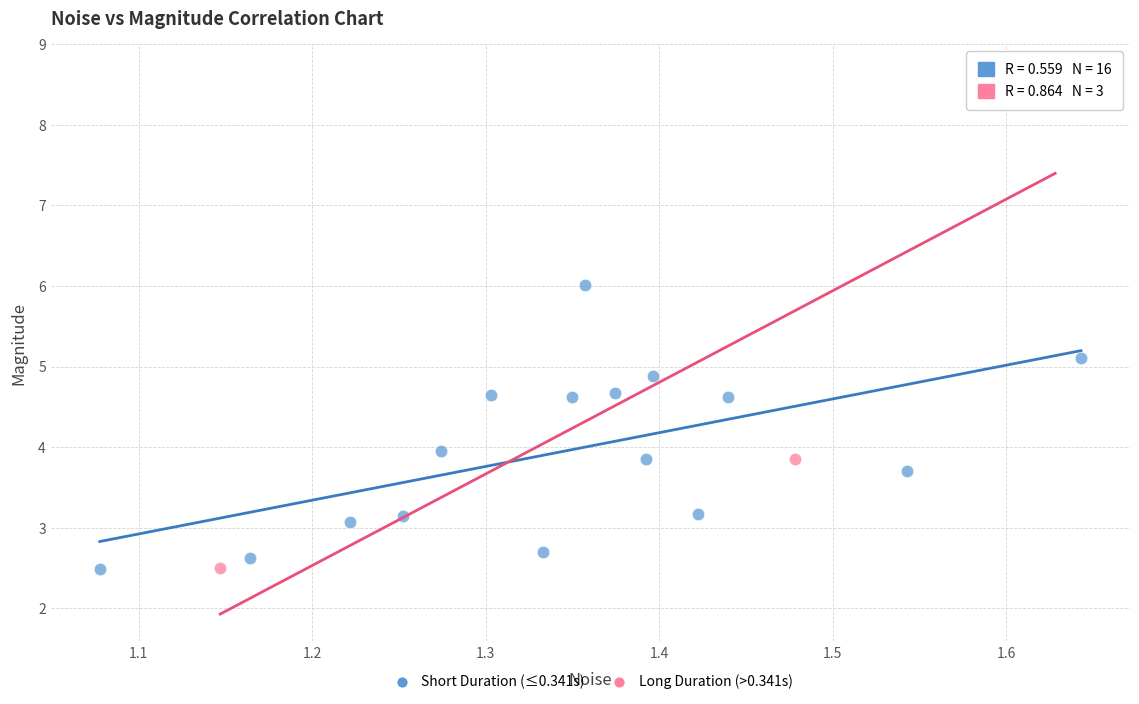

Which series has the largest Y range (max minus min)?

Long Duration (>0.341s)